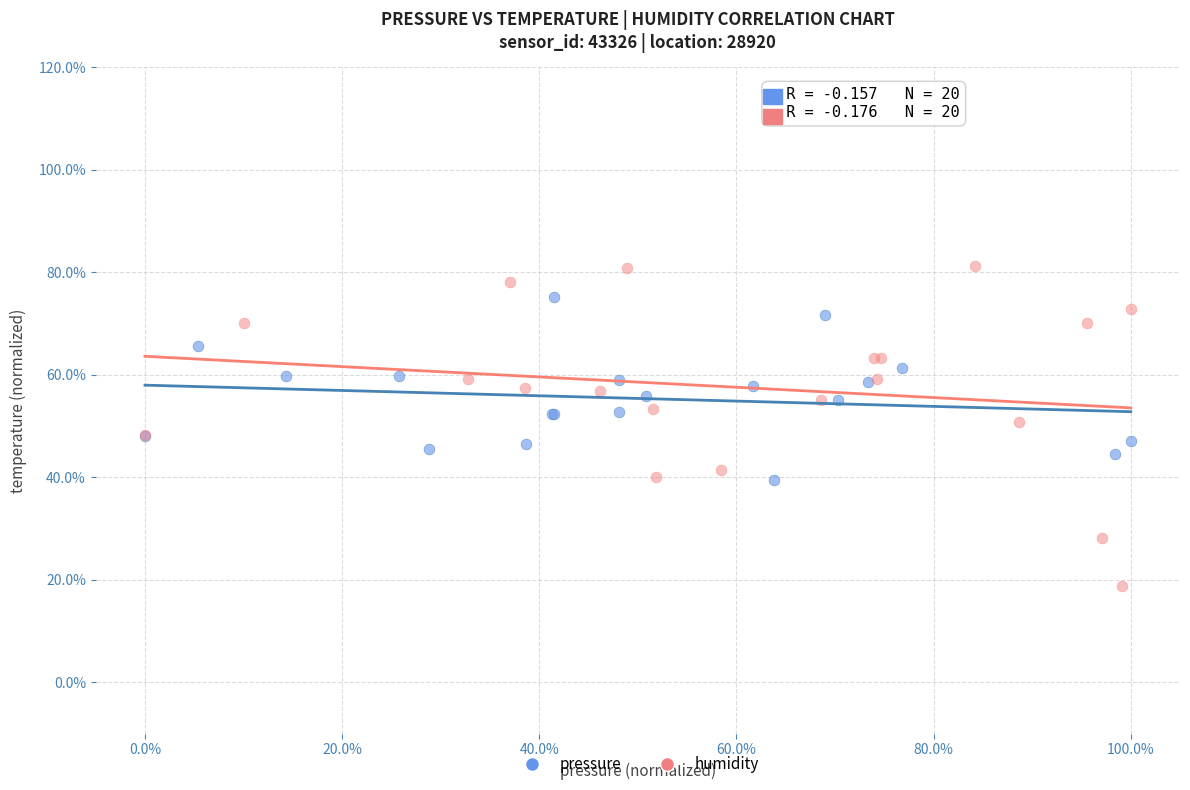

What are all the series names shown in the legend?

pressure, humidity